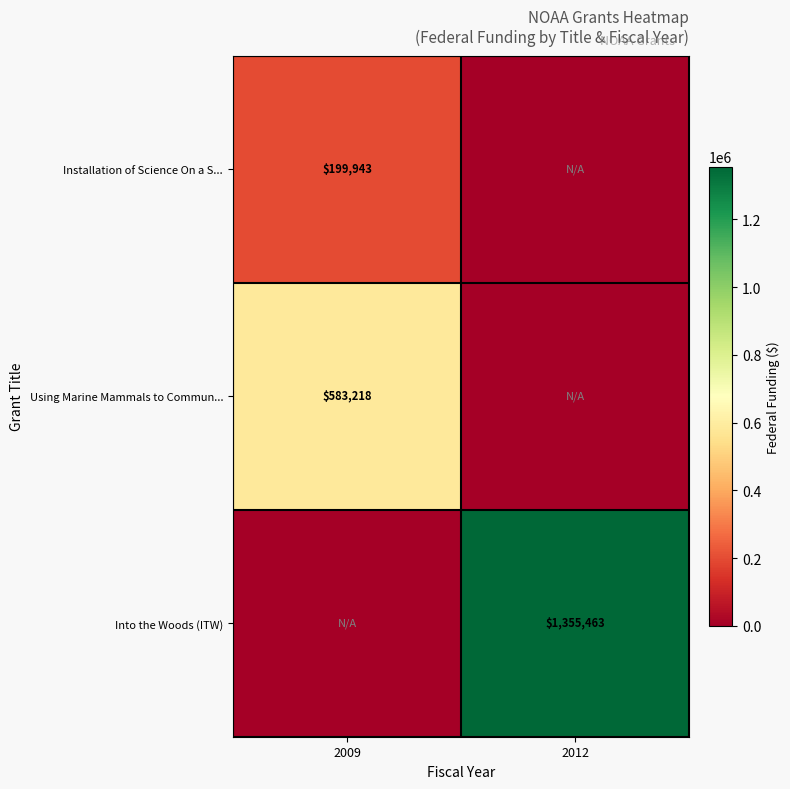

The Into the Woods (ITW) series shows 394654 at 2012. True or false?

False